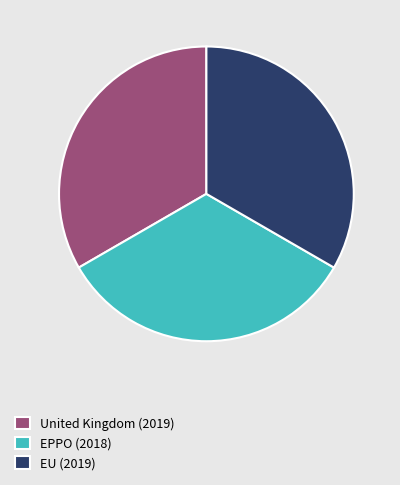

True or false: EPPO (2018) accounts for 27% of the total.

False